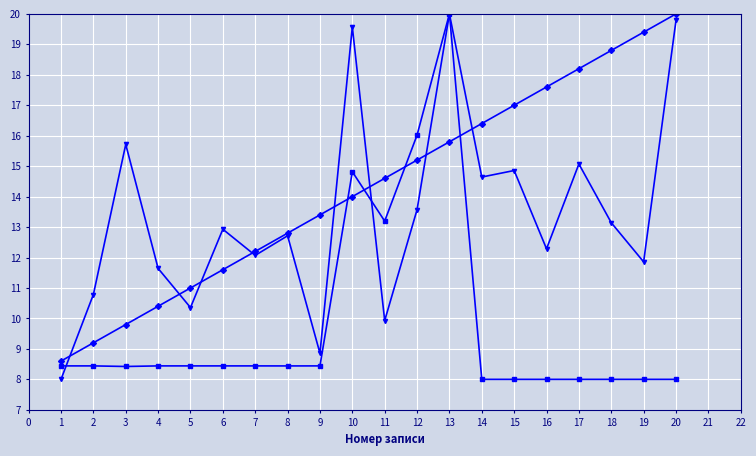

How many lines are shown in the chart?

3